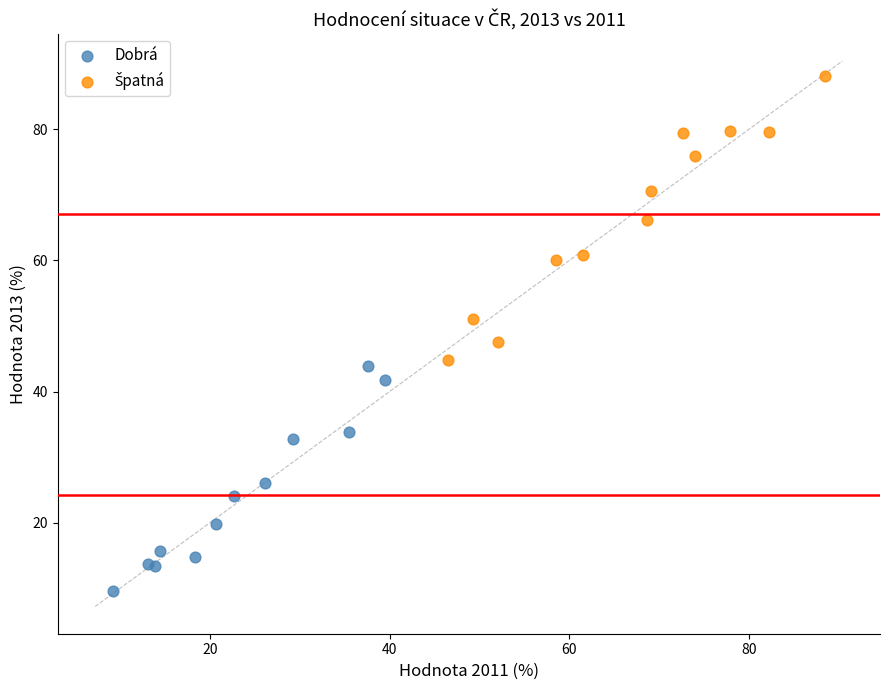

Which series contains the lowest Y value?

Dobrá